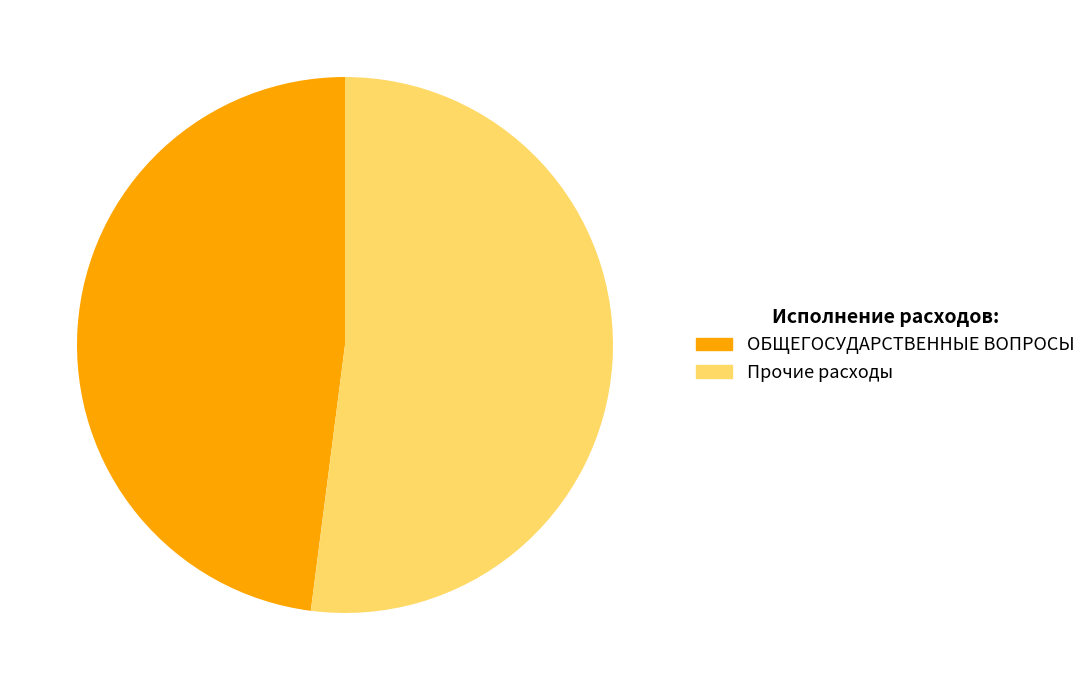

To the nearest percent, what is the difference between the largest and smallest slice percentages?

4%